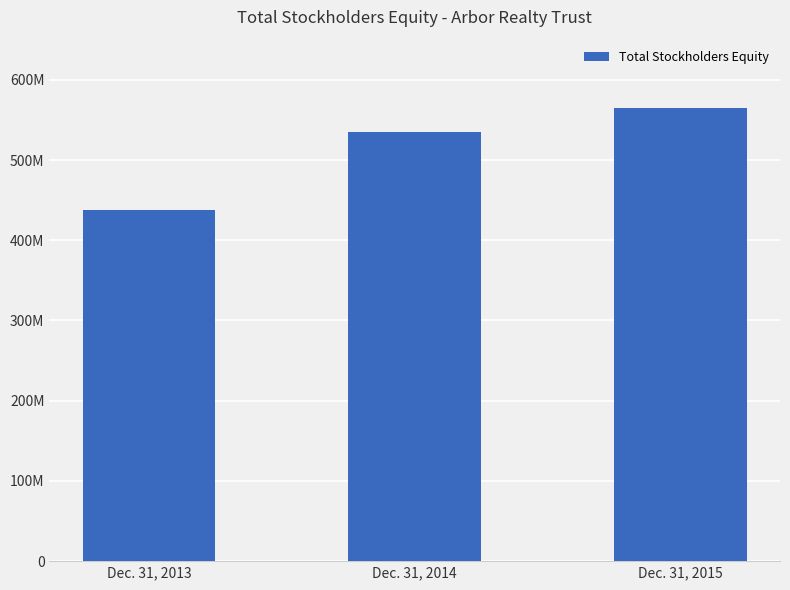

Is it true that the value at Dec. 31, 2015 is 324502173?

False